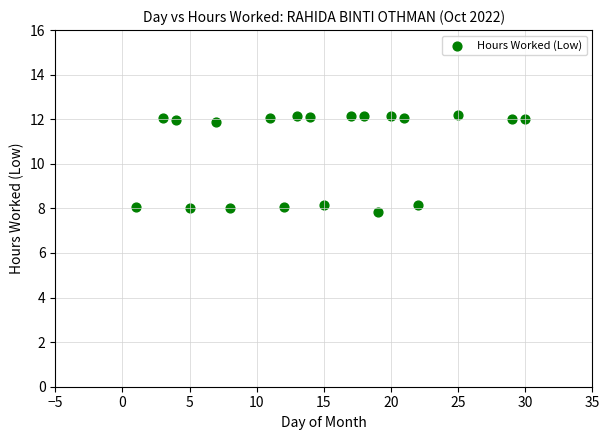

What is the range of X values (max minus min)?

29.0